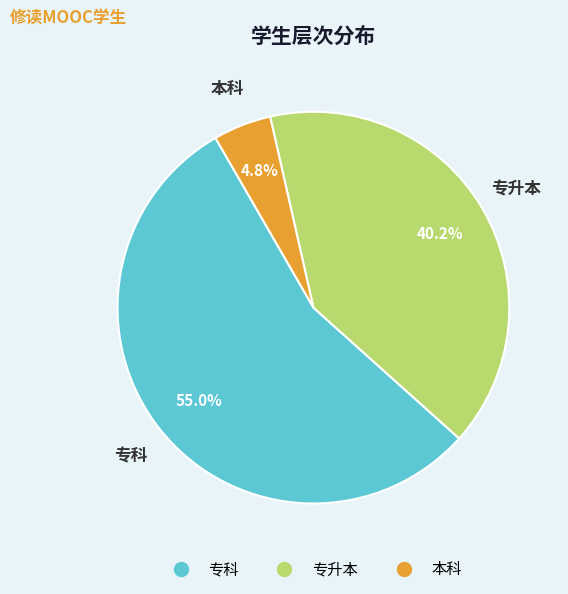

Is there any slice that represents more than half of the pie?

Yes